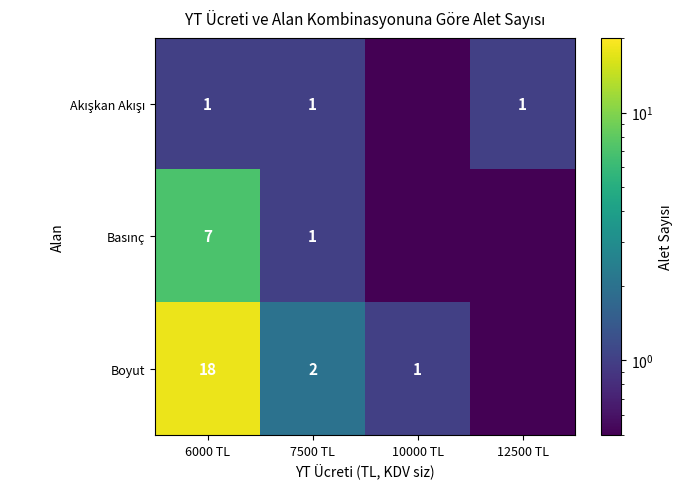

What is the total value across all series at 7500 TL?

4.0